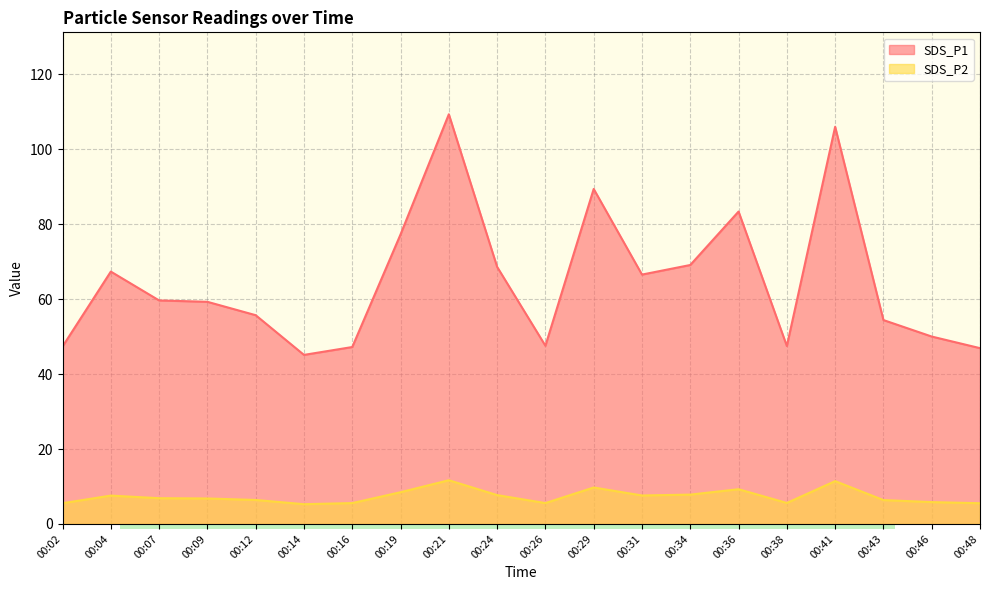

Which series has the largest total across all categories?

SDS_P1